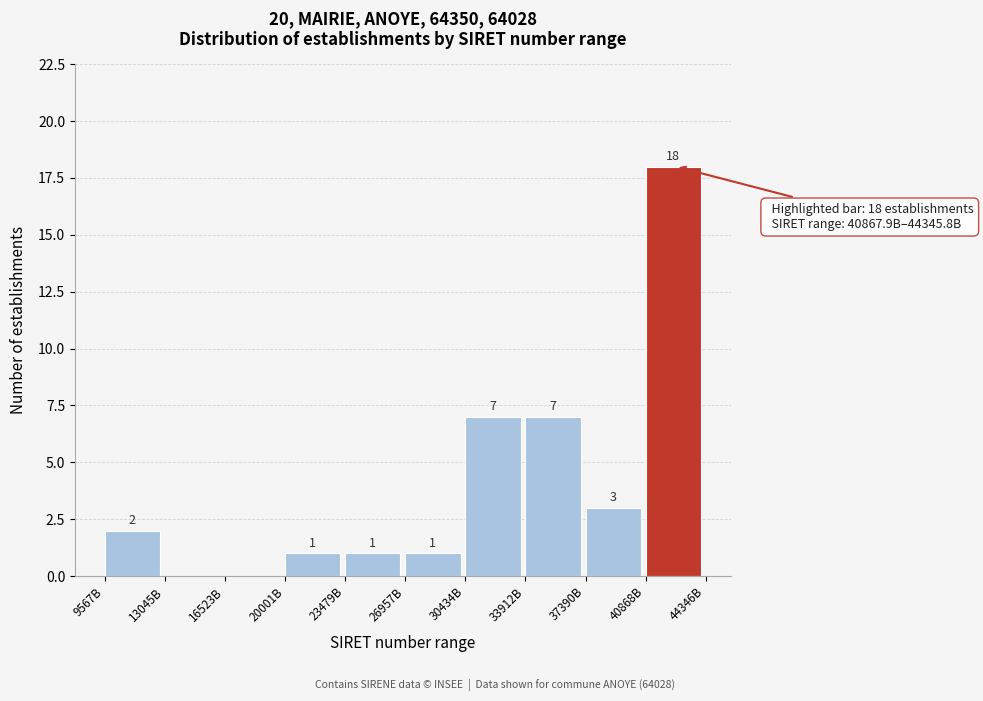

Reading left to right, transcribe all the data shown in this chart.

9567B=2	13045B=0	16523B=0	20001B=1	23479B=1	26957B=1	30434B=7	33912B=7	37390B=3	40868B=18